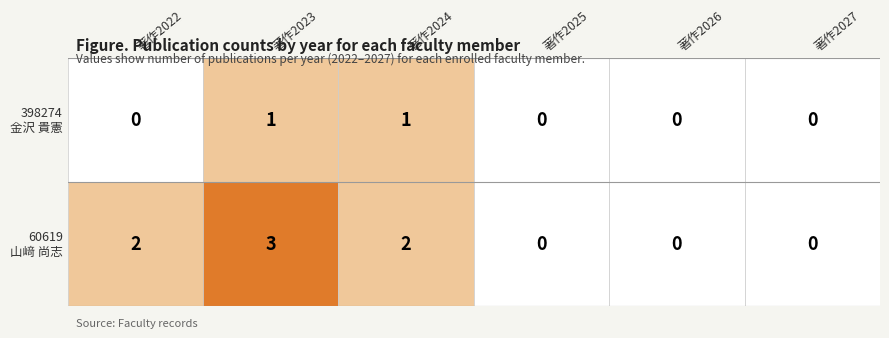

Which series changed the most between 398274
金沢 貴憲 and 4?

60619
山﨑 尚志